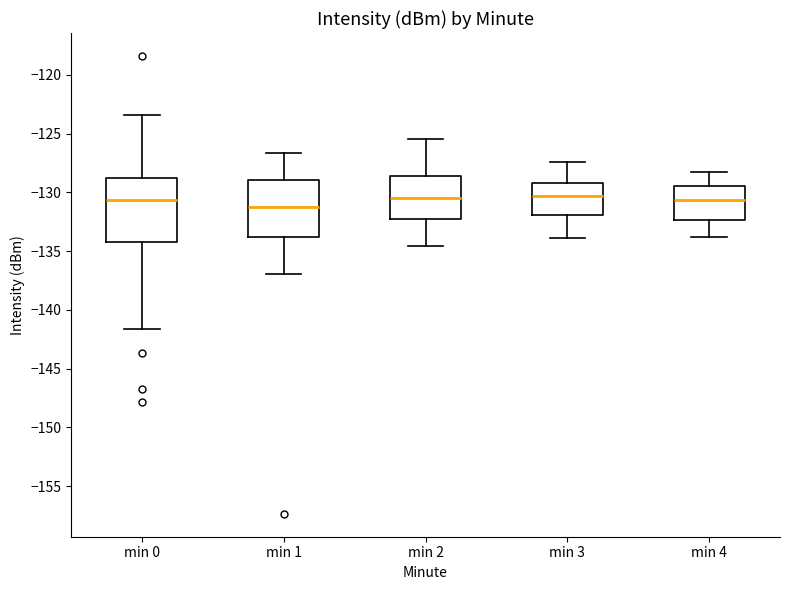

Which box has the lowest median line?

min 1